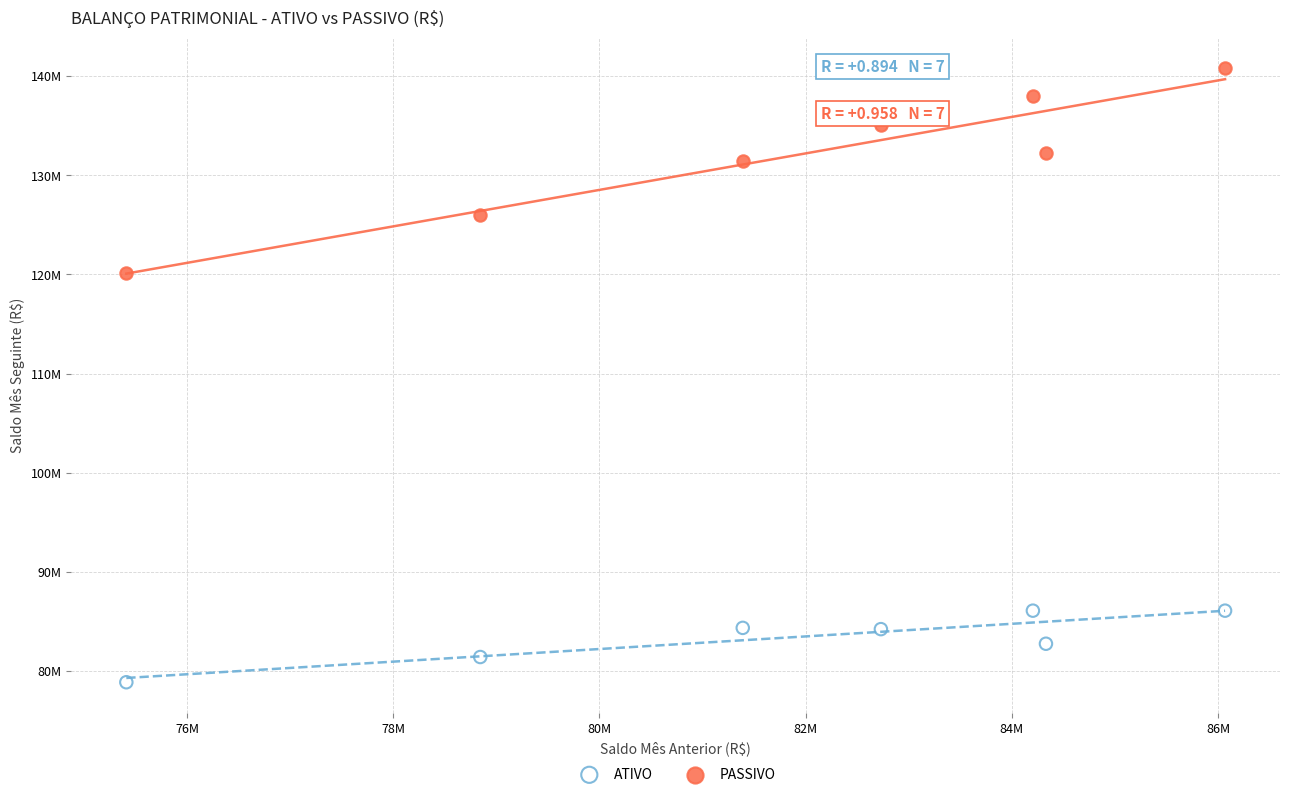

What are all the series names shown in the legend?

ATIVO, PASSIVO